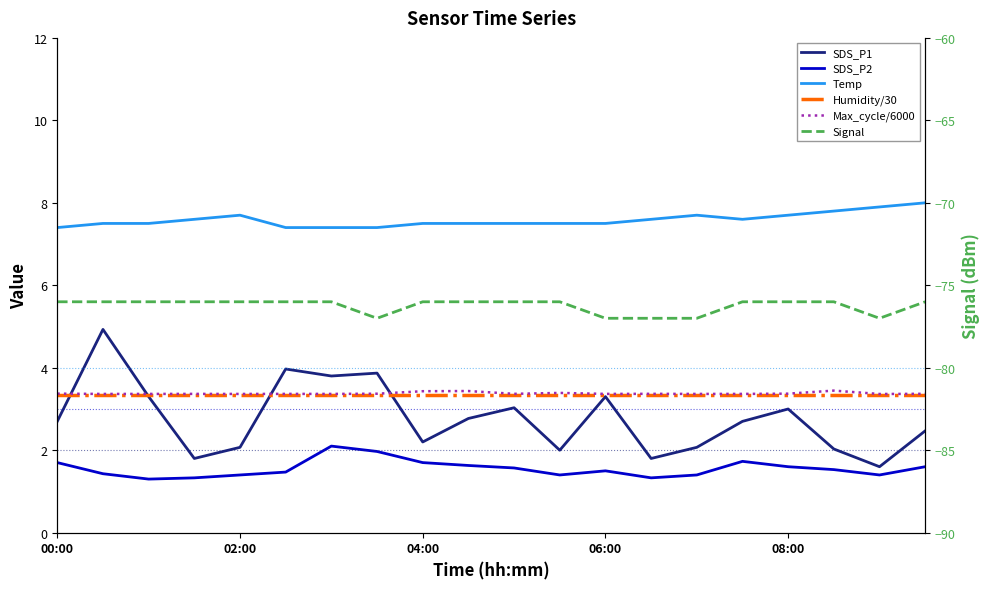

Which series has the largest total across all categories?

Temp